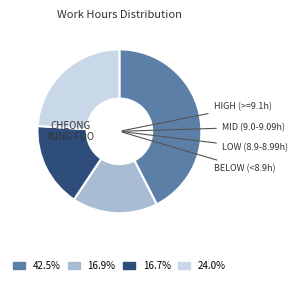

Does any single category account for the majority?

No